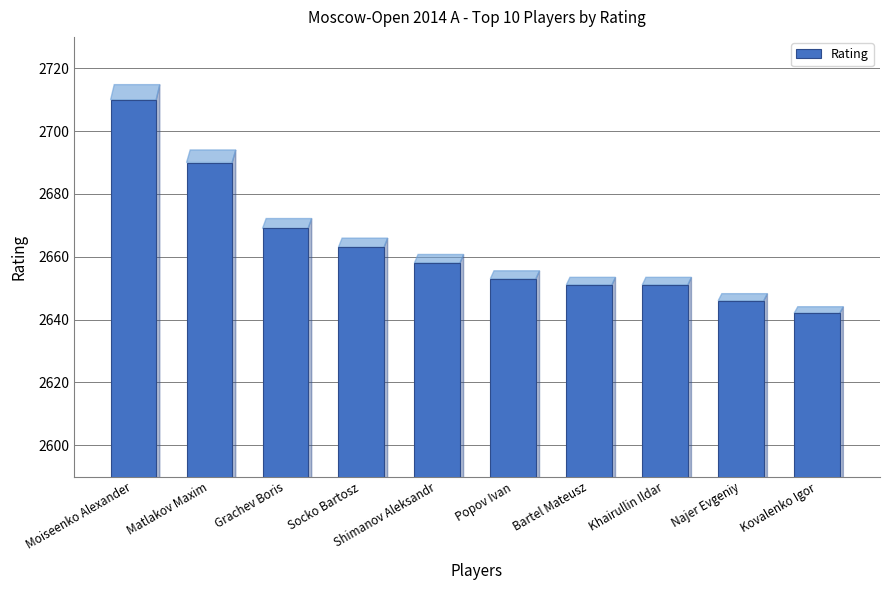

What is the change in value from Matlakov Maxim to Najer Evgeniy?

-44